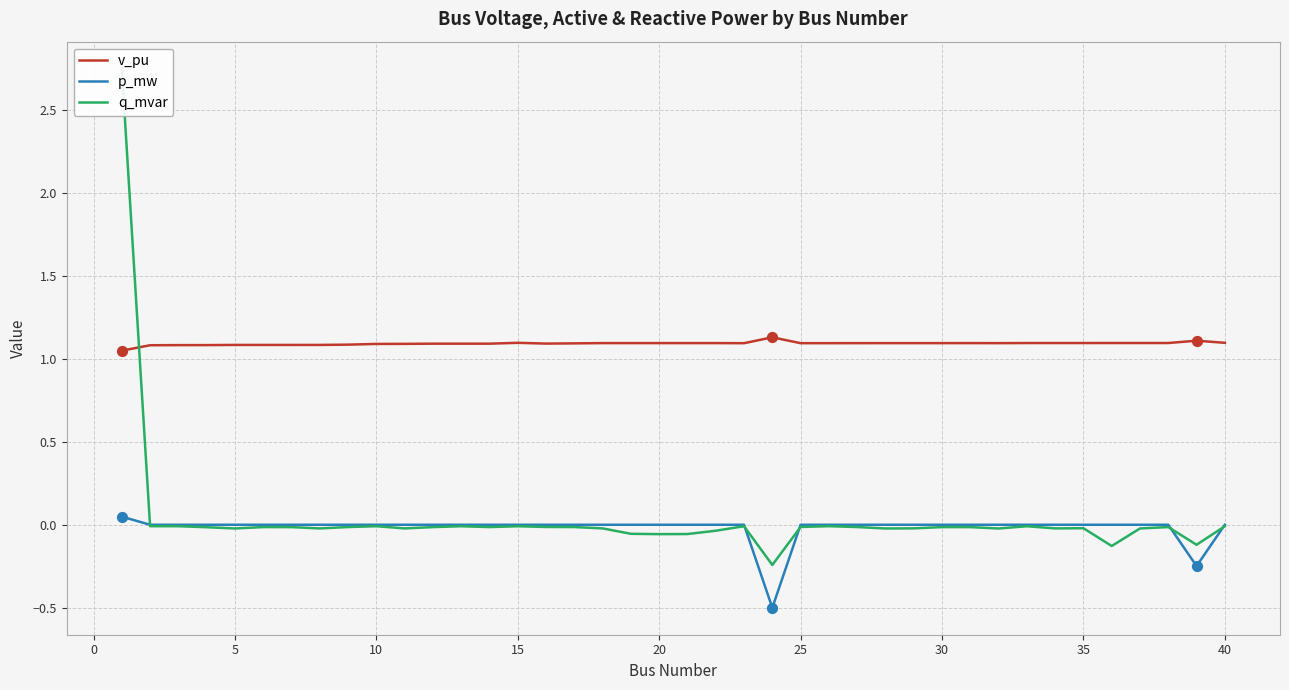

What are all the series names shown in the legend?

v_pu, p_mw, q_mvar